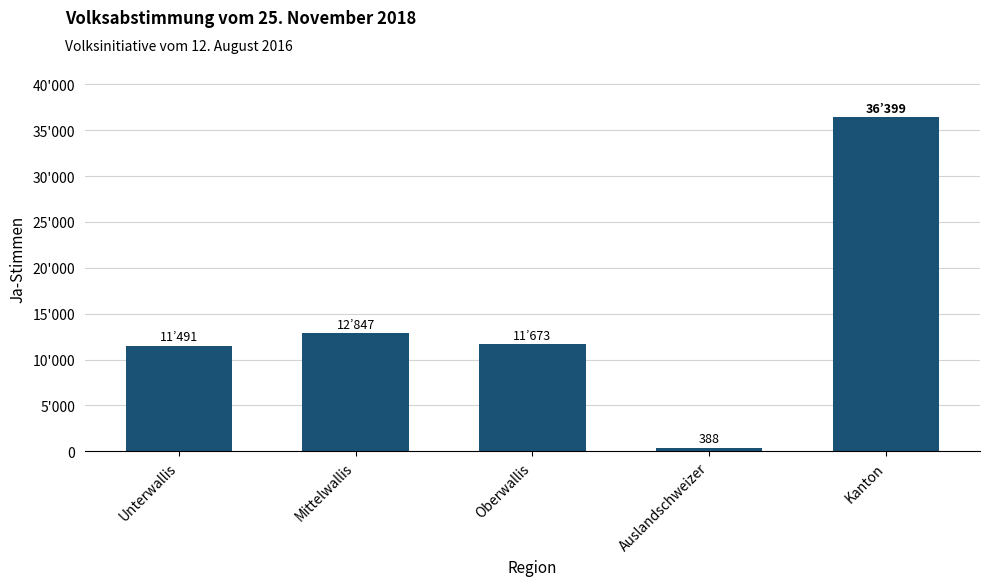

Rank the categories by value from highest to lowest.

Kanton, Mittelwallis, Oberwallis, Unterwallis, Auslandschweizer